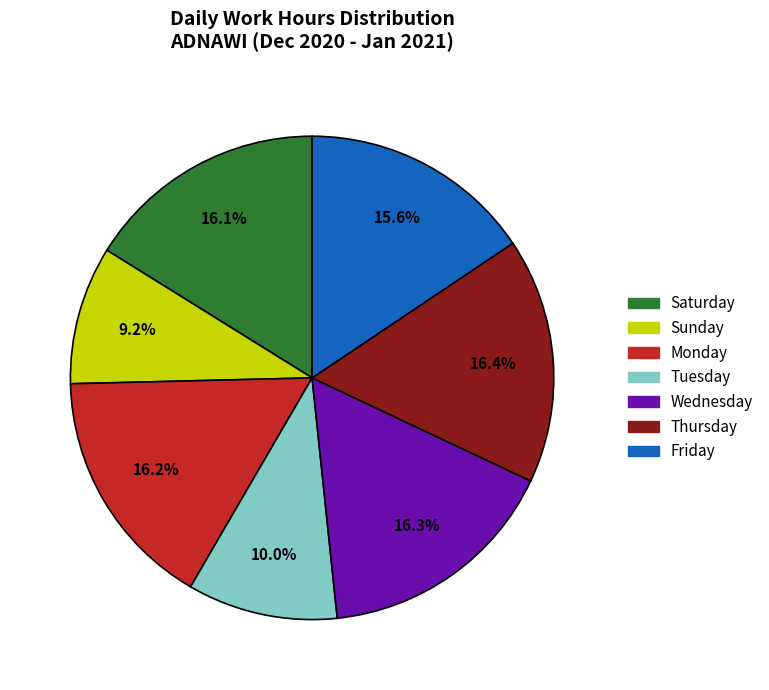

Combined, do Sunday and Monday account for over 50%?

No